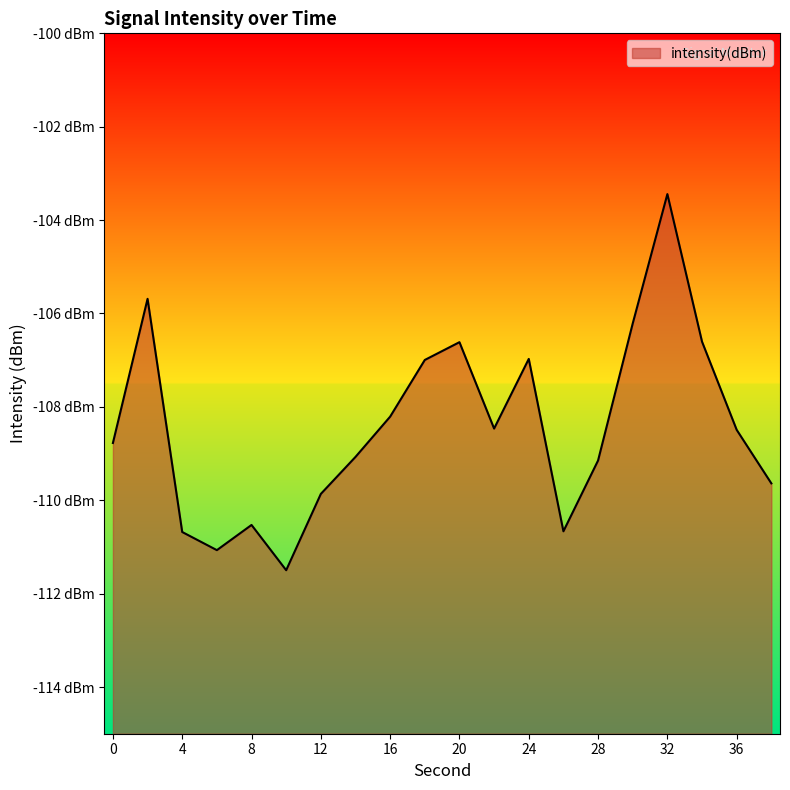

What is the minimum value shown in the chart?

-111.5